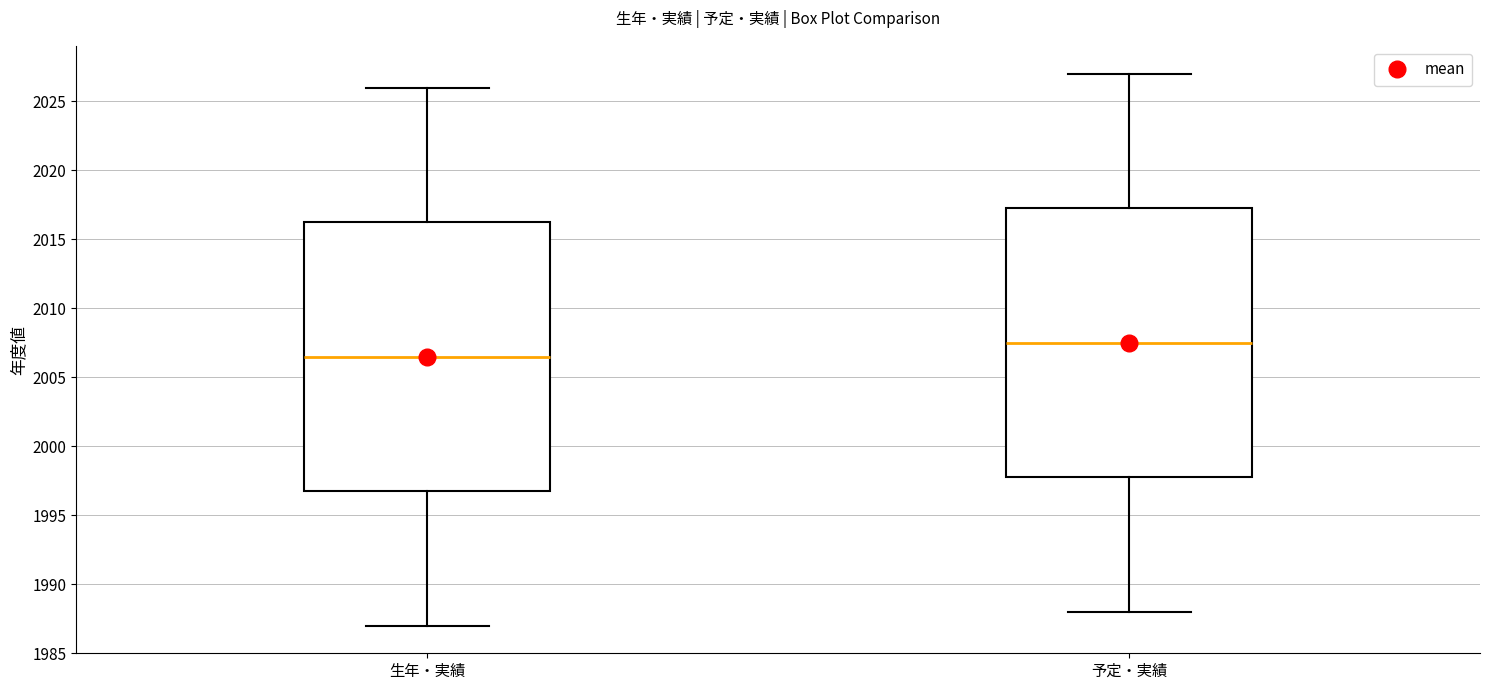

Reading left to right, read every box against the y-axis: the position of its median line, the range the box covers, and the ends of its whiskers. The values are not printed on the chart, so give them approximately, as read against the axis.

生年・実績: median 2006.5, box 1997.0 to 2016.5, whiskers 1987.0 to 2026.0
予定・実績: median 2007.5, box 1998.0 to 2017.5, whiskers 1988.0 to 2027.0